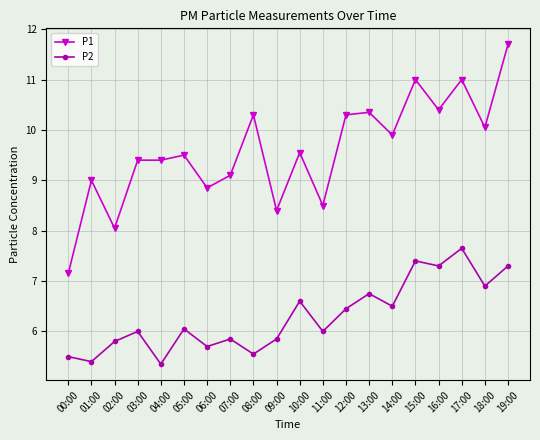

Where is the first local maximum for P1?

01:00